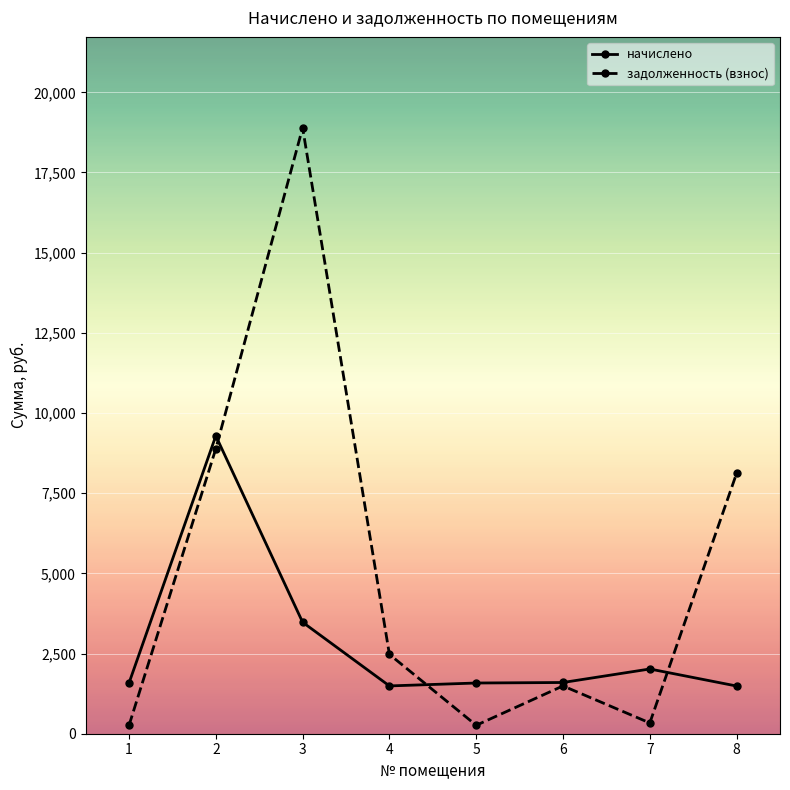

What is the total value across all series at 6?

3087.9